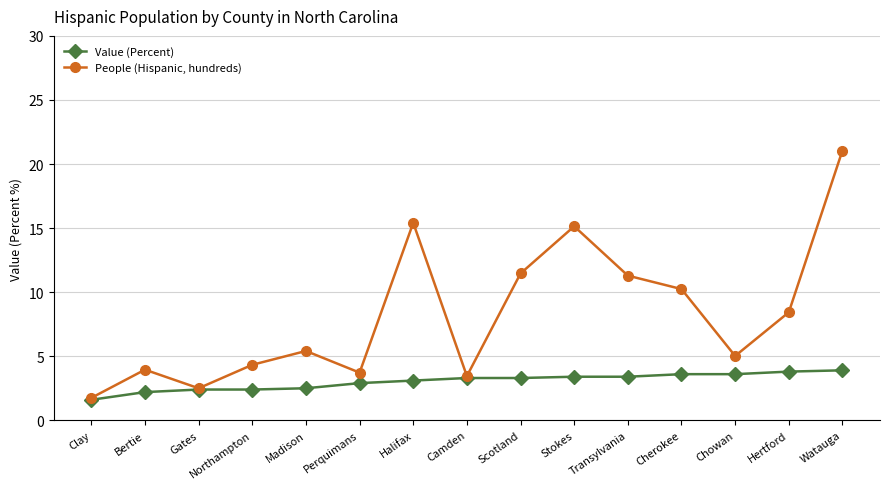

What is the total value across all series at Perquimans?

6.6